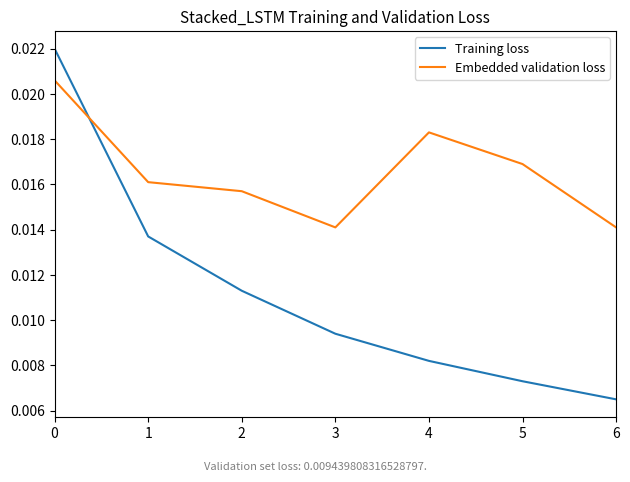

Which category has the lowest value in the Training loss series?

6